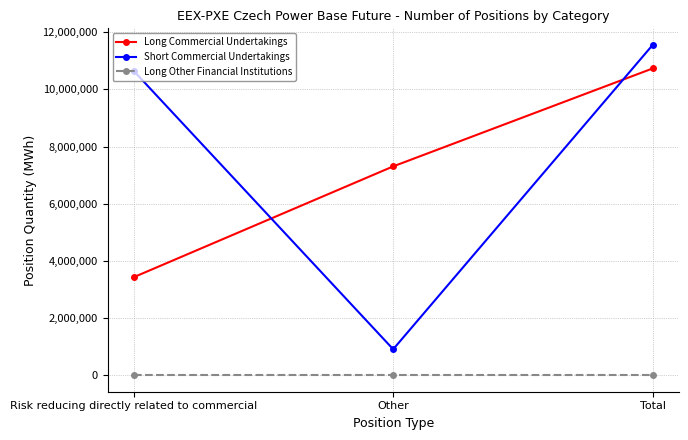

What position from the left is Total?

3